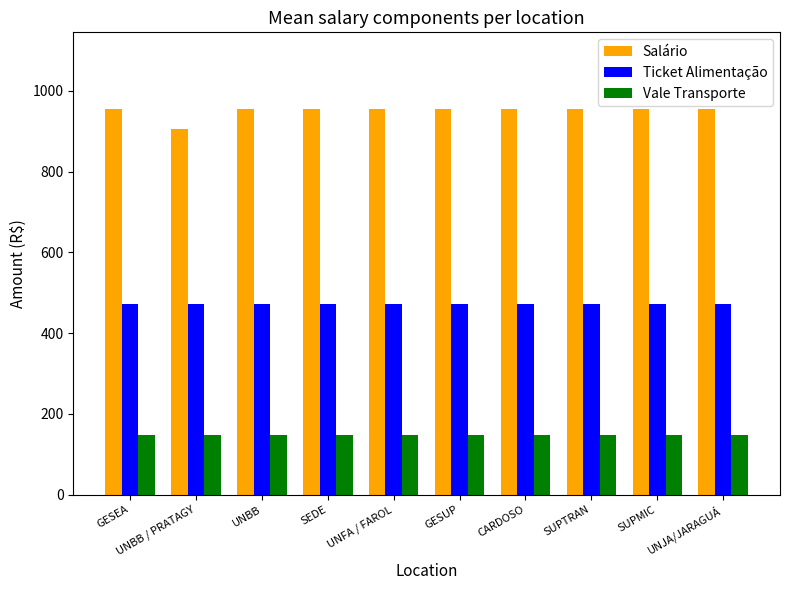

What are all the series names shown in the legend?

Salário, Ticket Alimentação, Vale Transporte